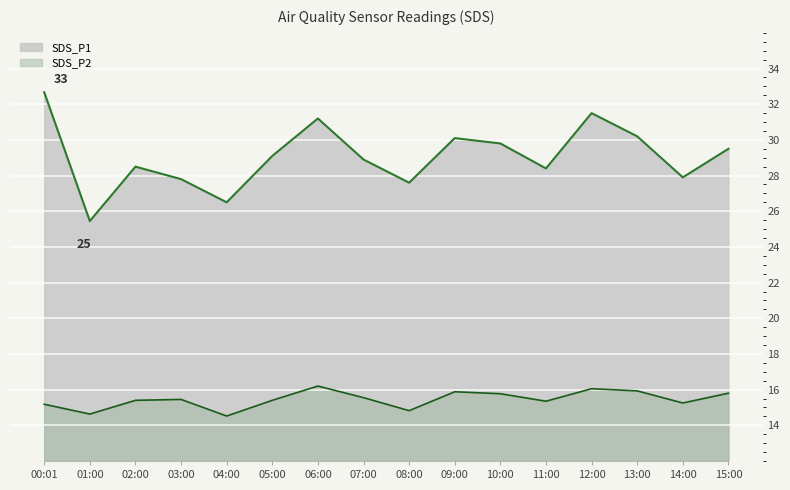

Does the chart display data point markers on the line(s)?

No